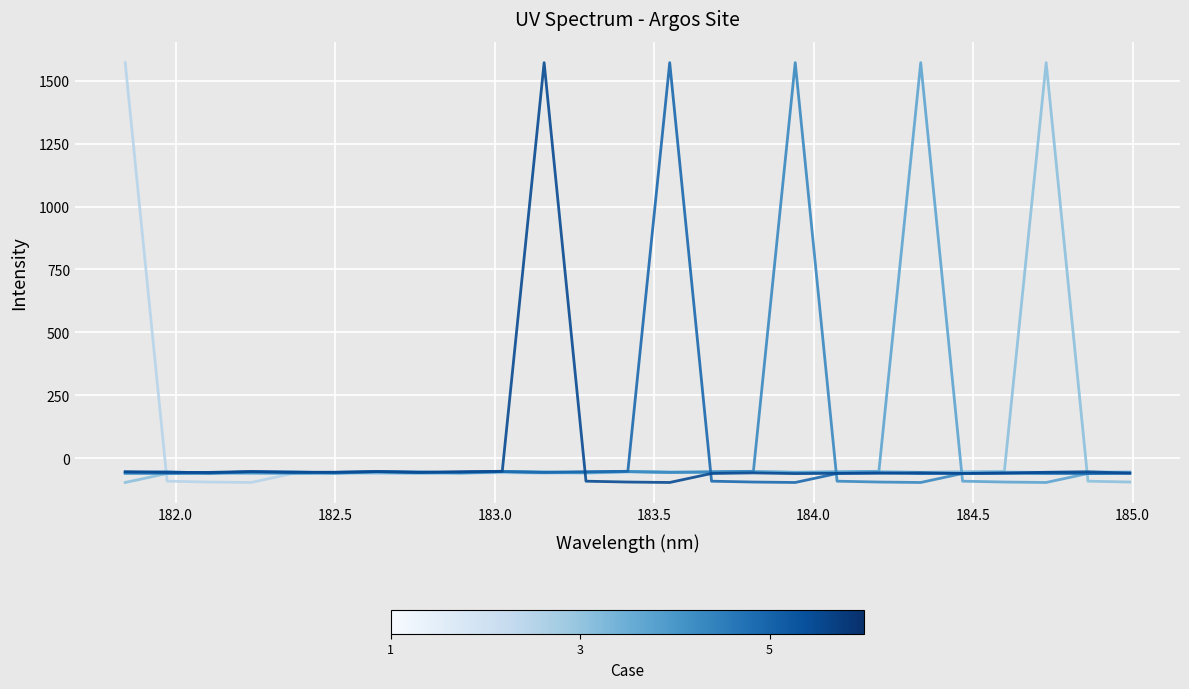

What is the maximum value shown in the chart?

1572.3